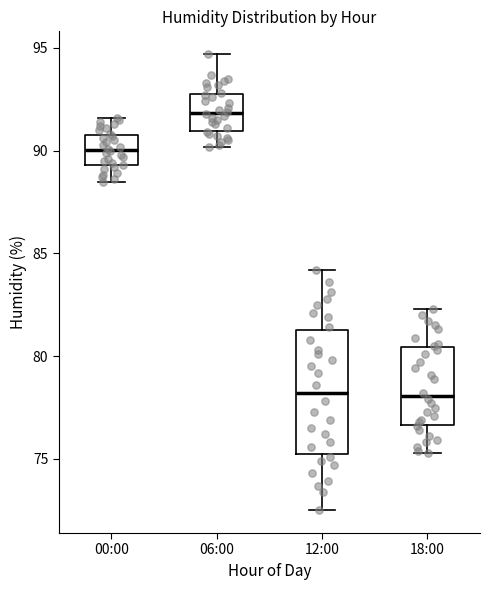

Where does the median line of the box for 06:00 sit on the y-axis? The values are not printed on the chart, so give them approximately, as read against the axis.

92.0